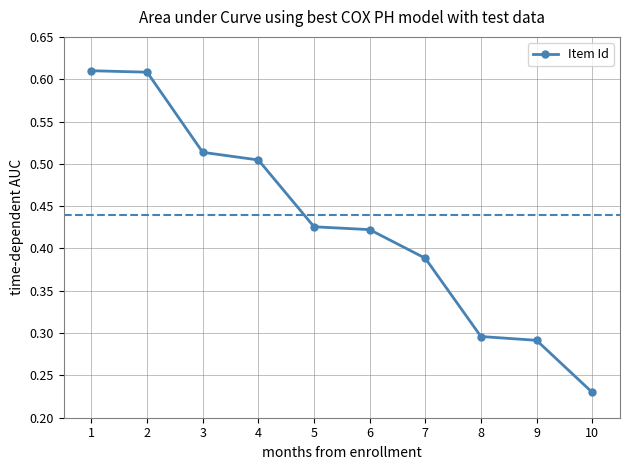

Which has a higher value, 5 or 1?

1